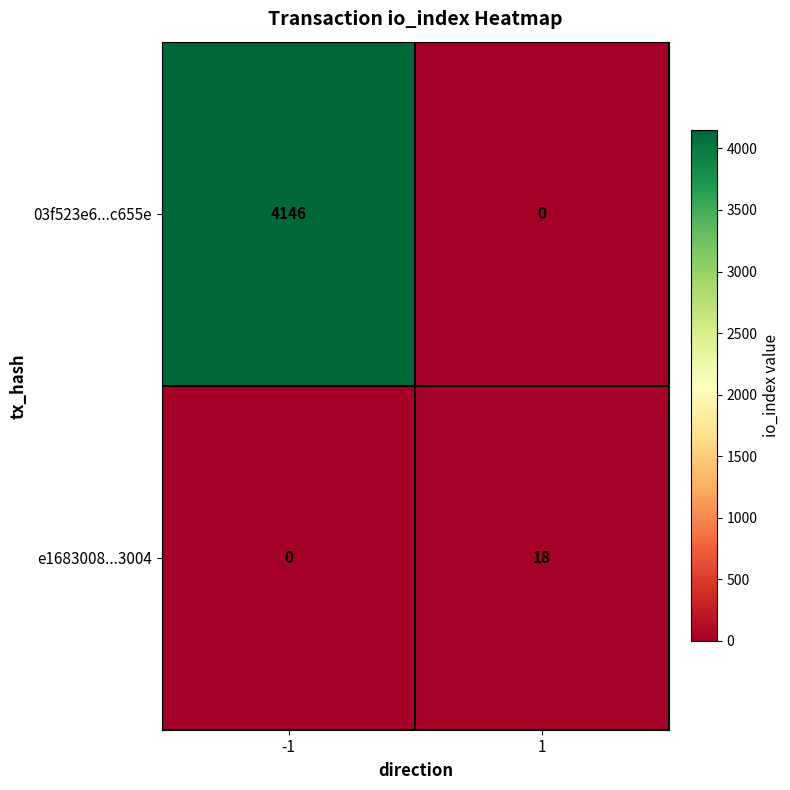

At which category is the sum across all series the highest?

-1